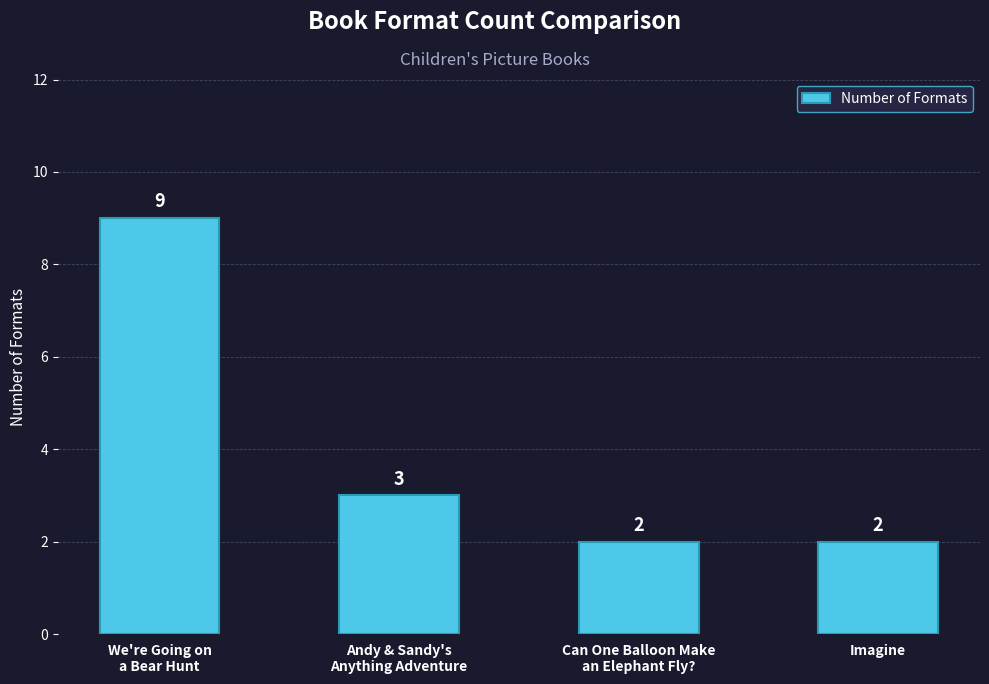

What is the label of the 4th bar from the left?

Imagine